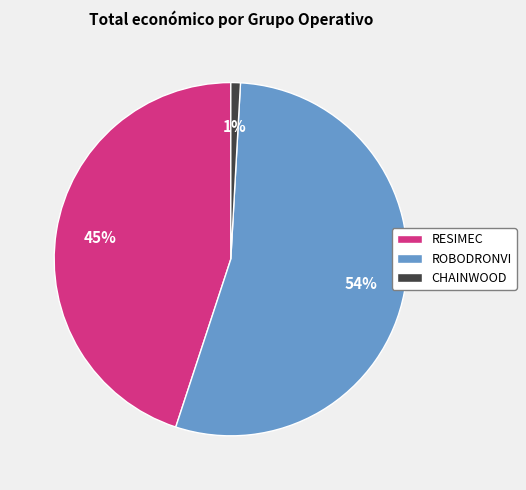

Between CHAINWOOD and RESIMEC, which is larger?

RESIMEC